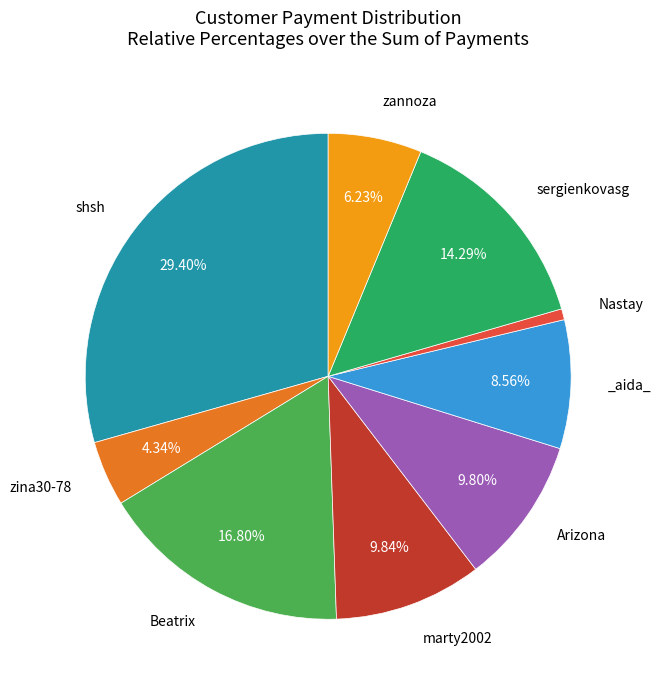

Is there any slice that represents more than half of the pie?

No